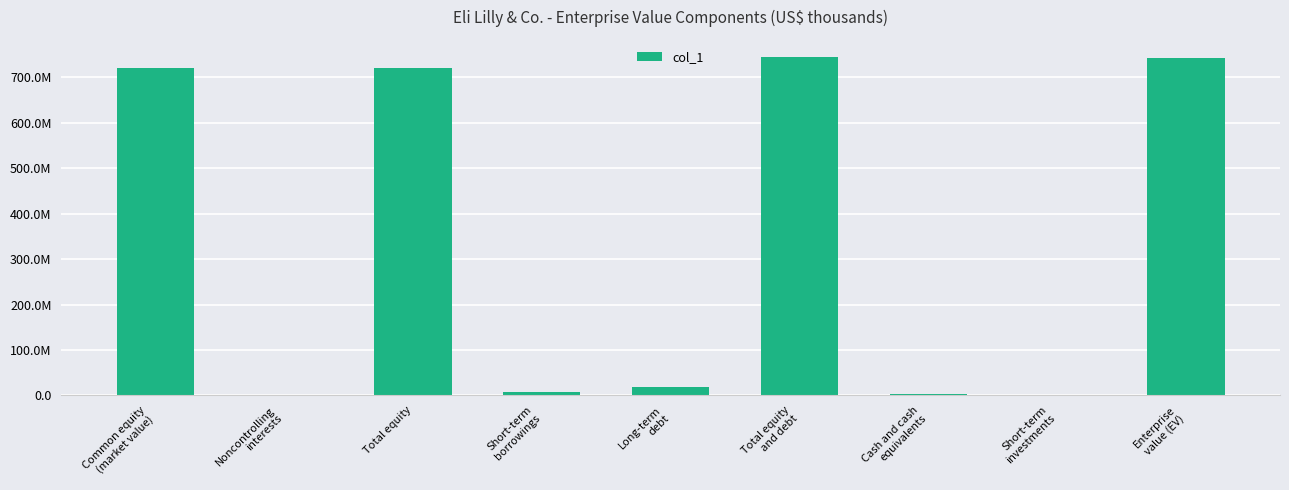

What is the change in value from Long-term
debt to Enterprise
value (EV)?

+724190761